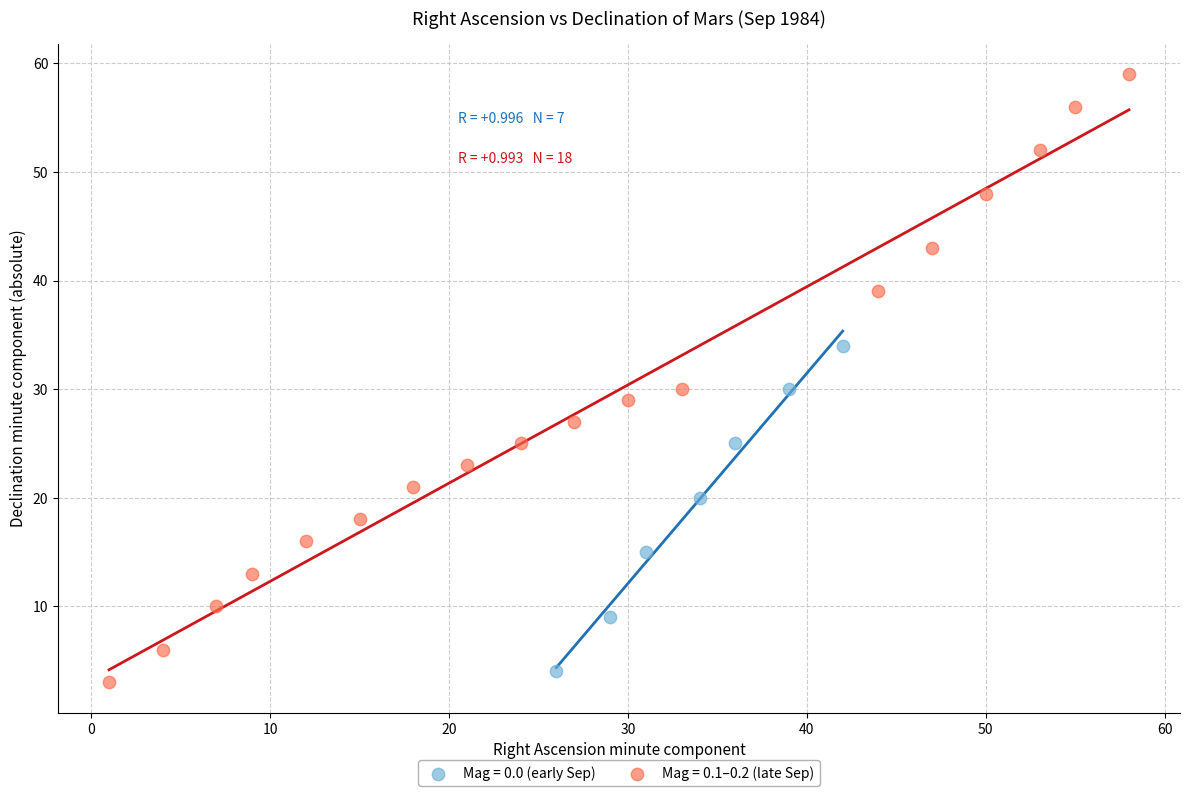

Which series has the largest Y range (max minus min)?

Mag = 0.1–0.2 (late Sep)